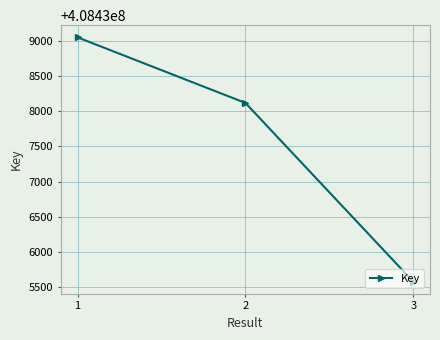

What is the value of the 2nd point from the left?

408438117